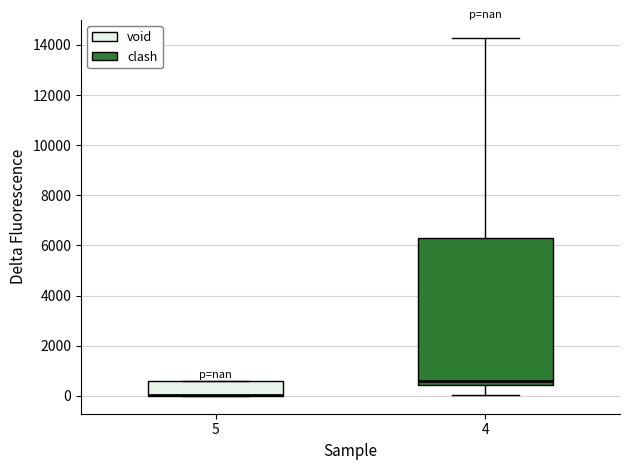

Reading left to right, read every box against the y-axis: the position of its median line, the range the box covers, and the ends of its whiskers. The values are not printed on the chart, so give them approximately, as read against the axis.

5: median 0 (drawn on the box's lower edge), box 0 to 600, whiskers 0 to 600
4: median 600, box 400 to 6200, whiskers 0 to 14200